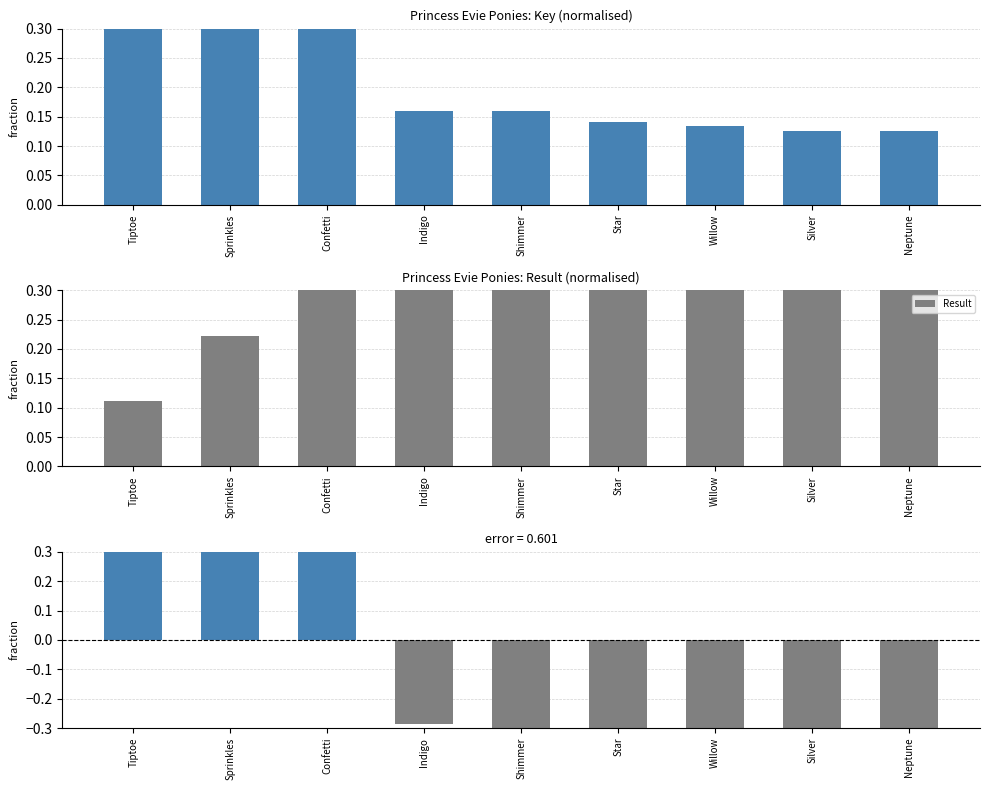

At which label is Key closest to 0?

Silver